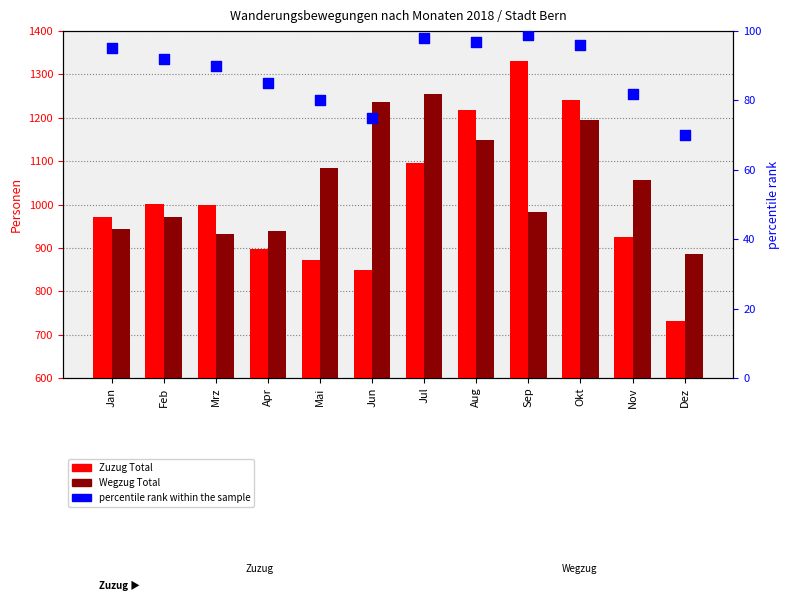

At which category is the sum across all series the highest?

Okt